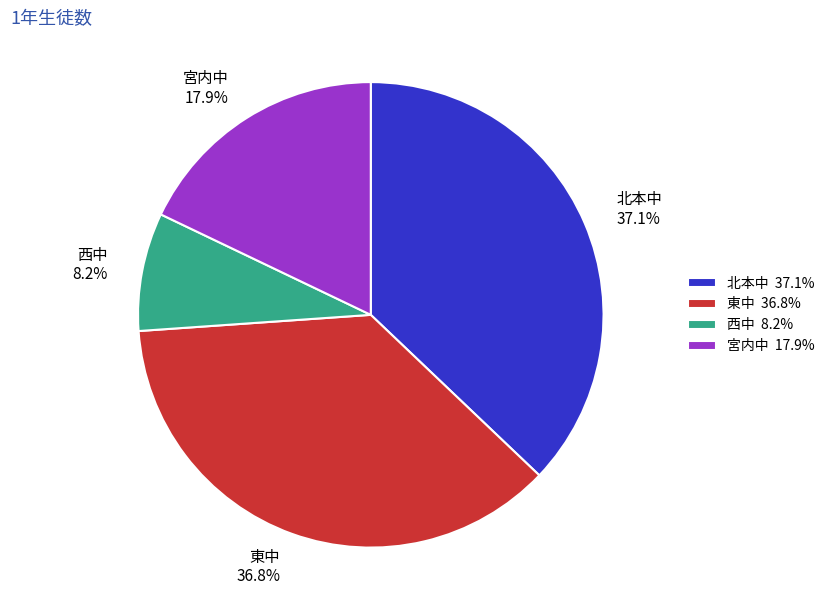

True or false: 宮内中 accounts for 27% of the total.

False